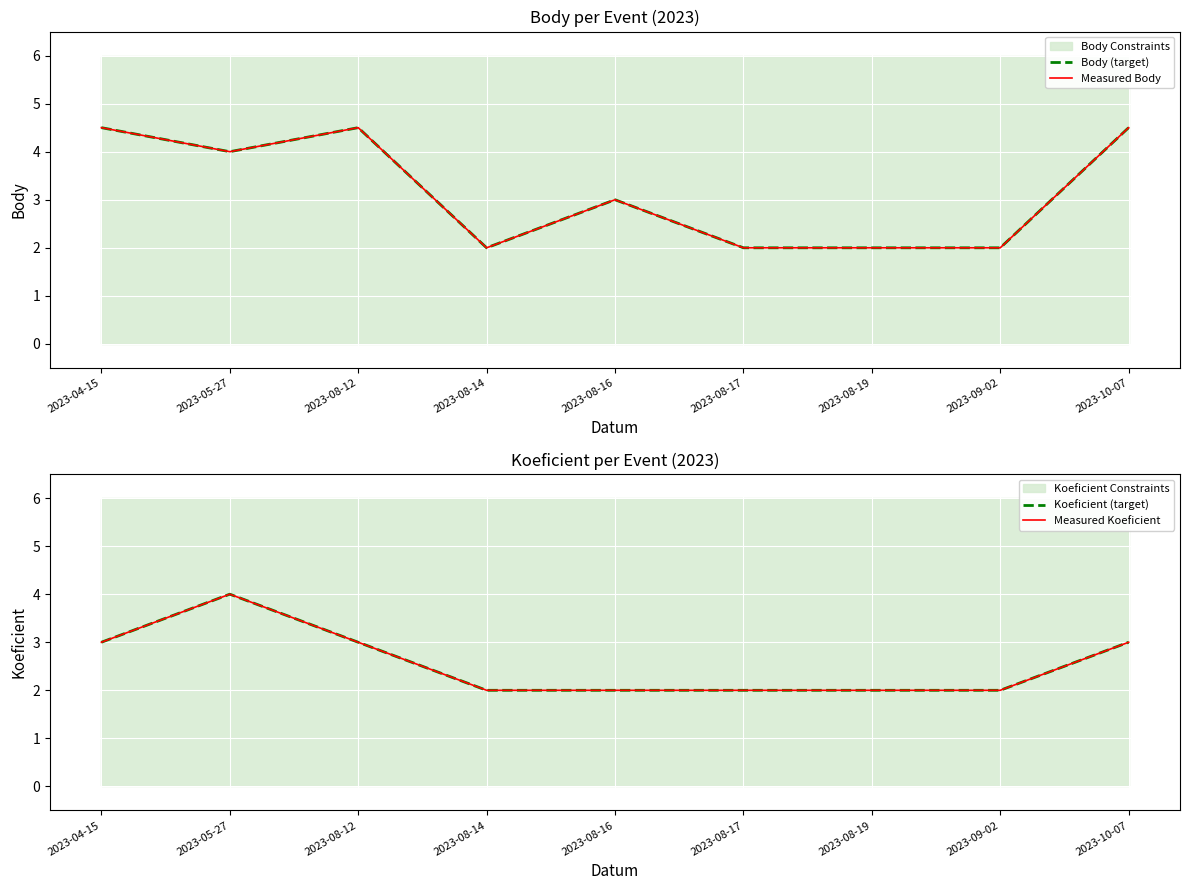

What position from the right is 2023-09-02?

2